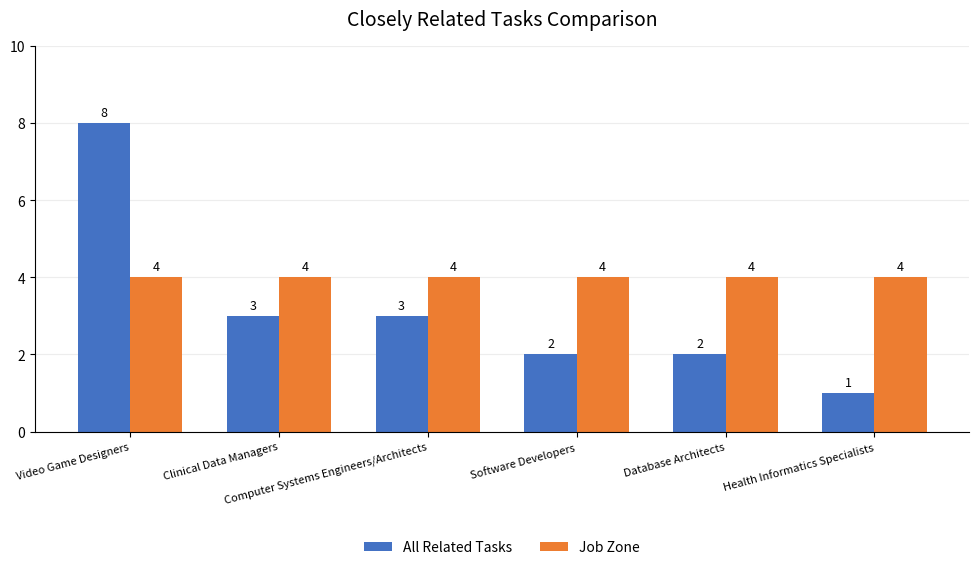

At which category is the sum across all series the highest?

Video Game Designers